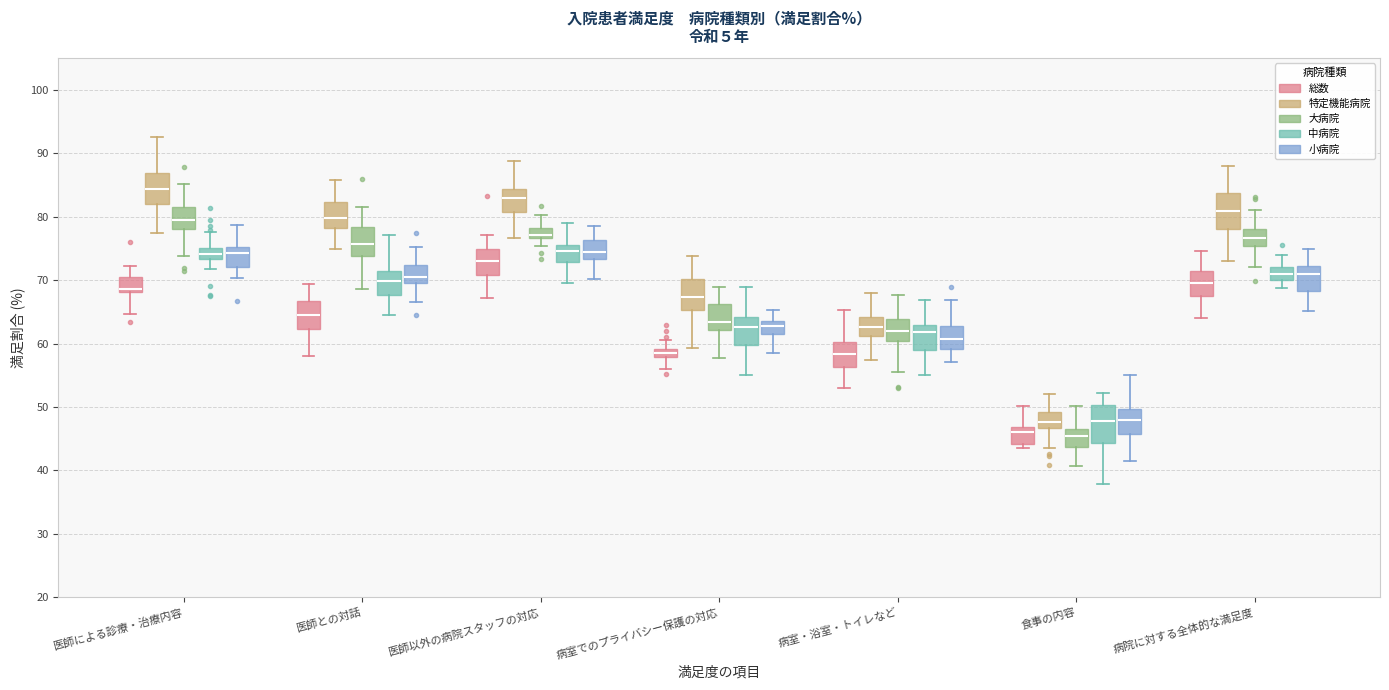

Where does the upper whisker of the box for 医師以外の病院スタッフの対応 (小病院) end on the y-axis? The values are not printed on the chart, so give them approximately, as read against the axis.

79